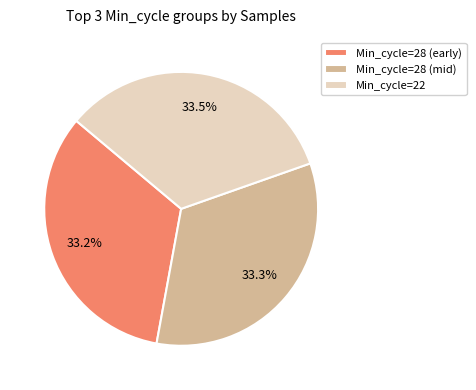

How many slices are in this pie chart?

3